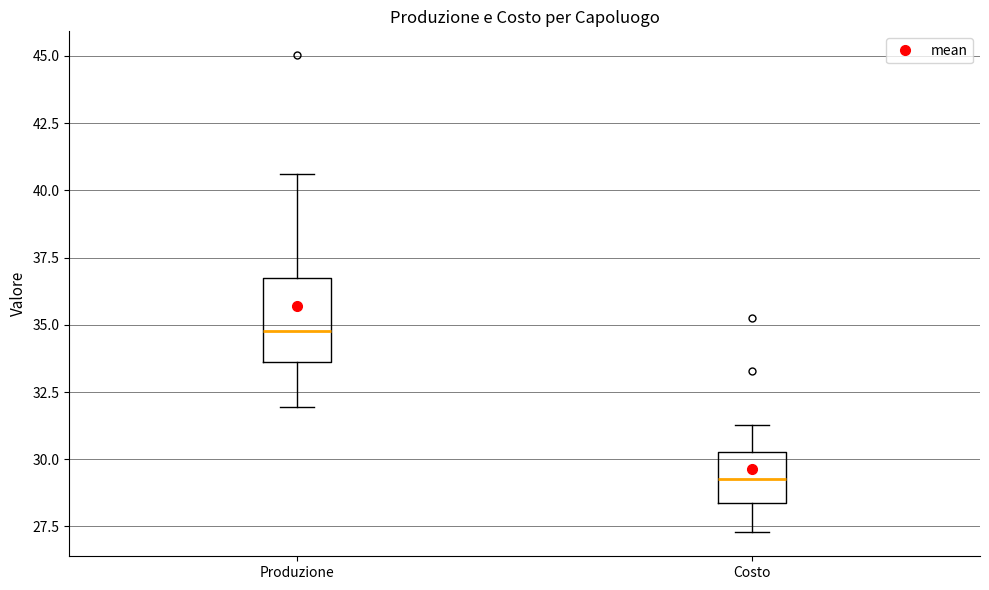

Reading left to right, transcribe this box plot: for each box, give where its median line is, the range the box spans, and where its two whiskers end, as read against the y-axis. The values are not printed on the chart, so give them approximately, as read against the axis.

Produzione: median 35.0, box 33.5 to 36.5, whiskers 32.0 to 40.5
Costo: median 29.5, box 28.5 to 30.5, whiskers 27.5 to 31.5